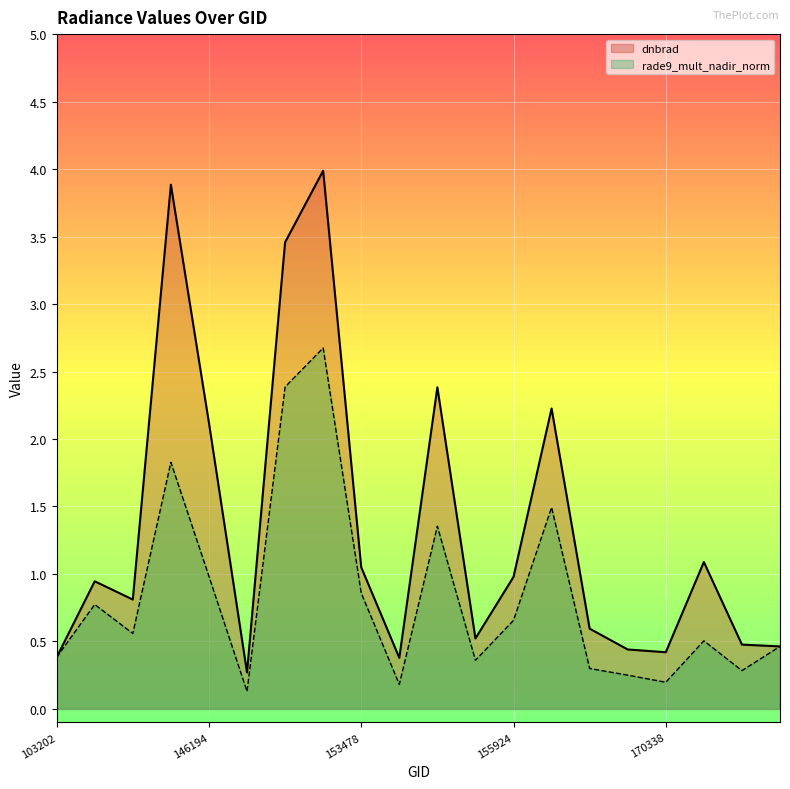

Which category has the highest value in the rade9_mult_nadir_norm series?

152989